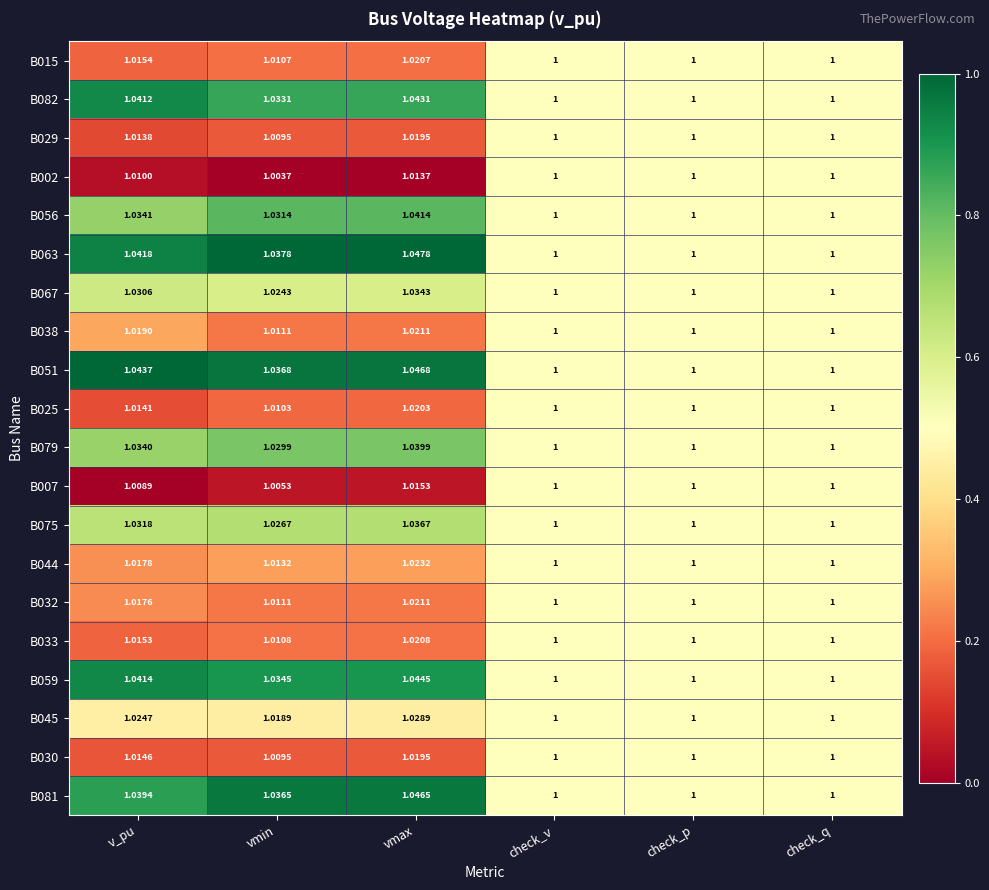

At which category does the chart reach its peak across all series?

vmax